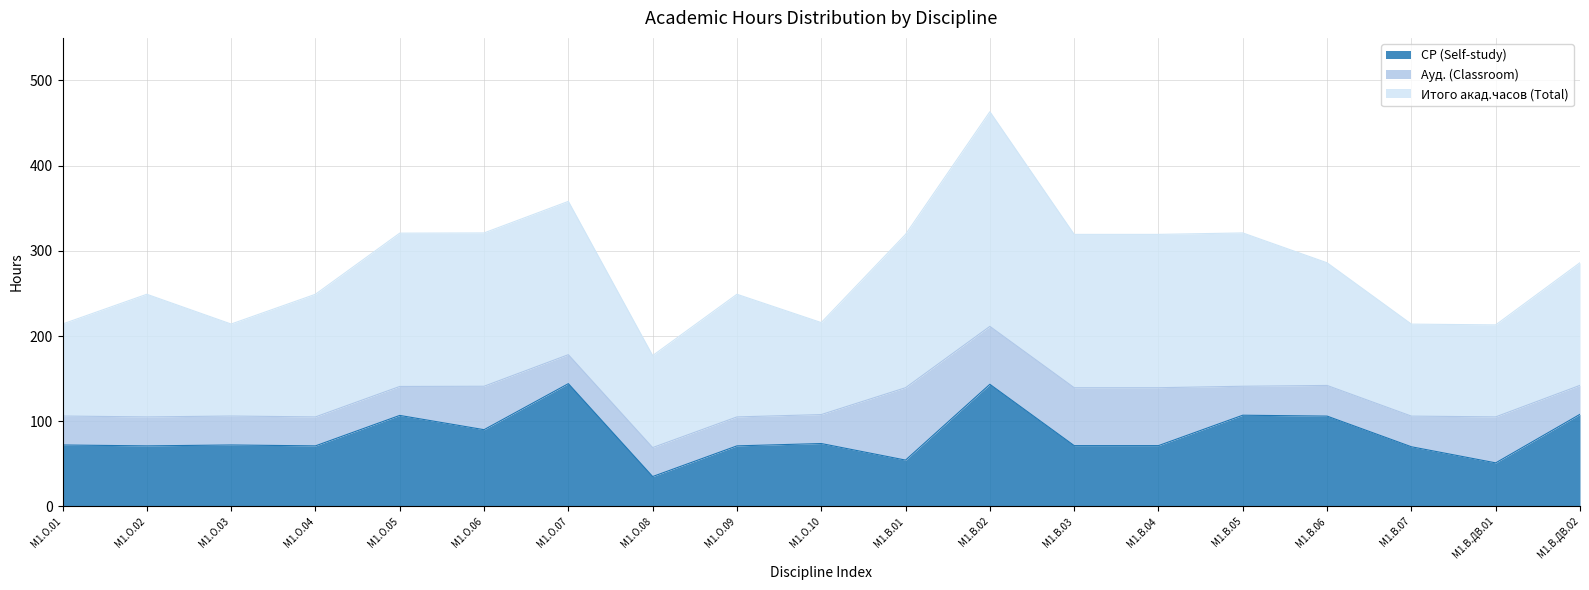

Read the Ауд. (Classroom) value at М1.В.06.

36.0